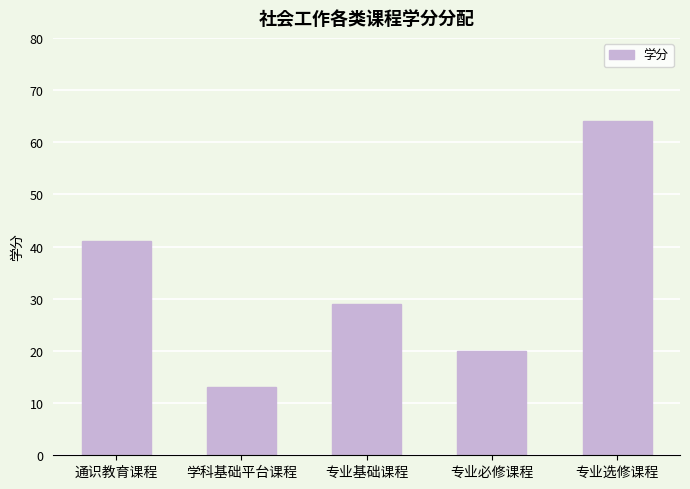

True or false: the data shows 26 at 专业选修课程.

False